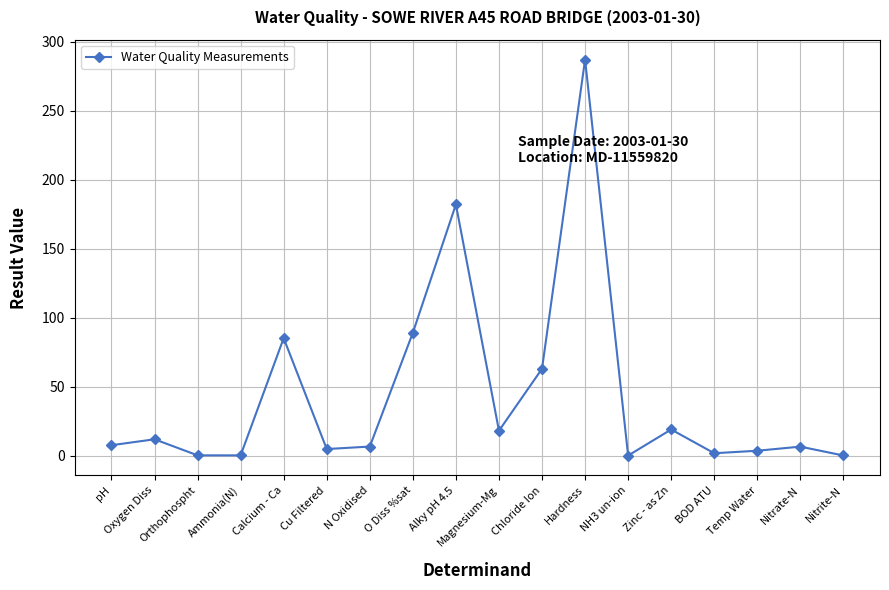

What is the average value?

43.6